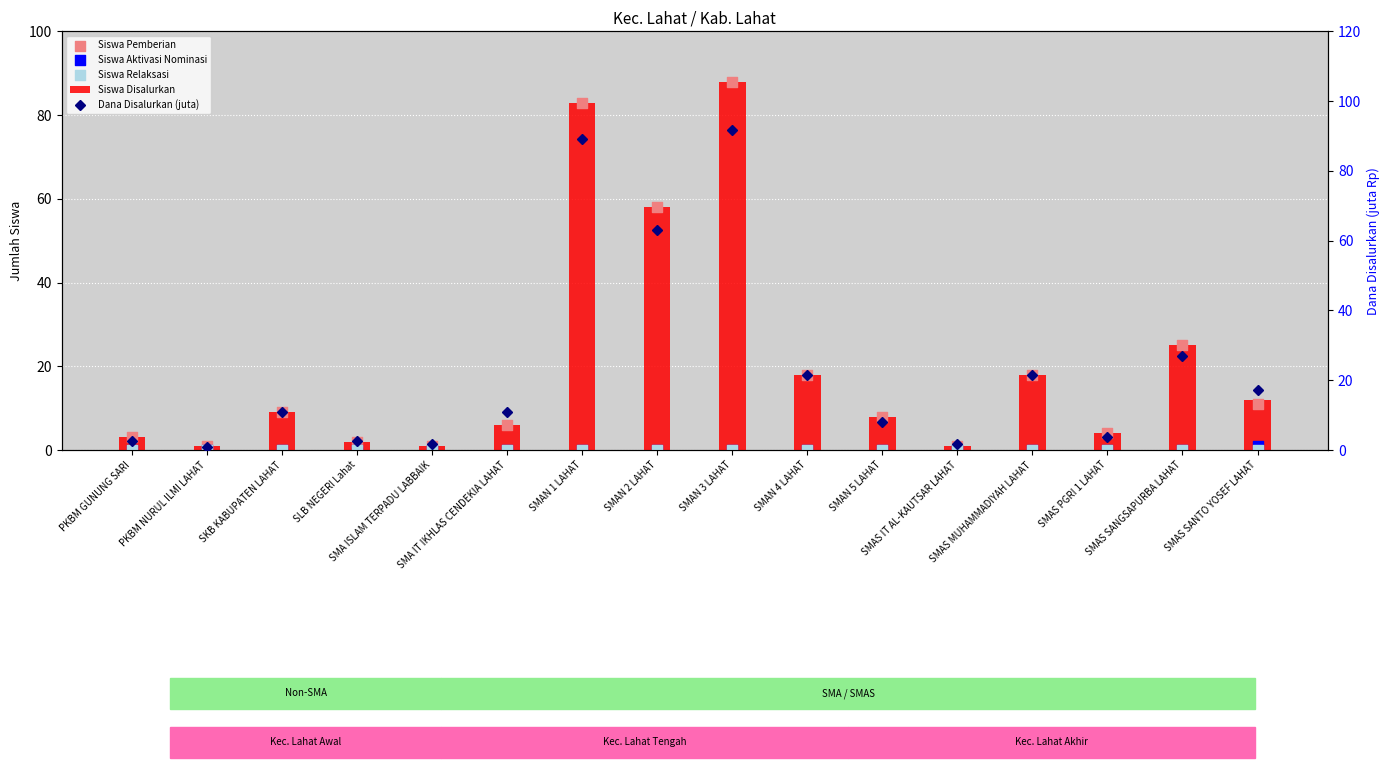

What are all the series names shown in the legend?

Siswa Disalurkan, Siswa Pemberian, Siswa Aktivasi Nominasi, Siswa Relaksasi, Dana Disalurkan (juta)